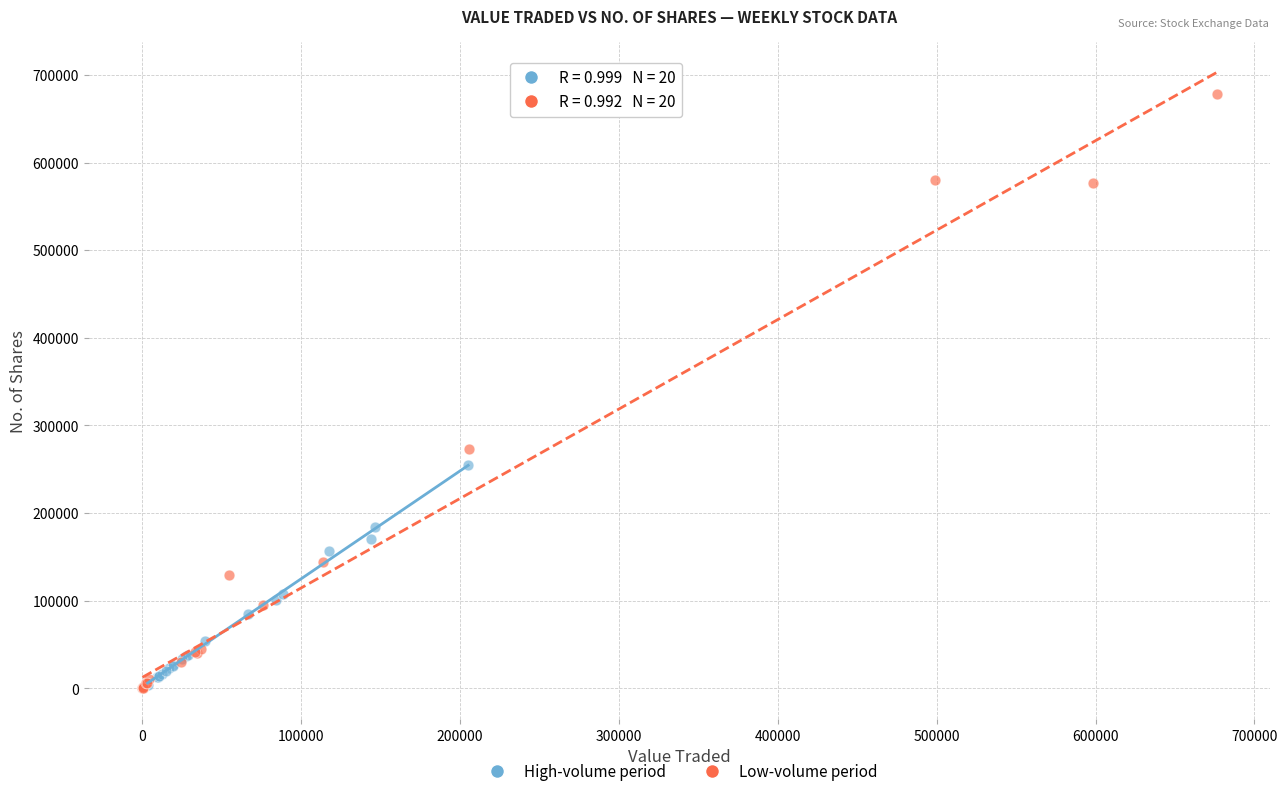

Which series has the widest spread of Y values?

Low-volume period